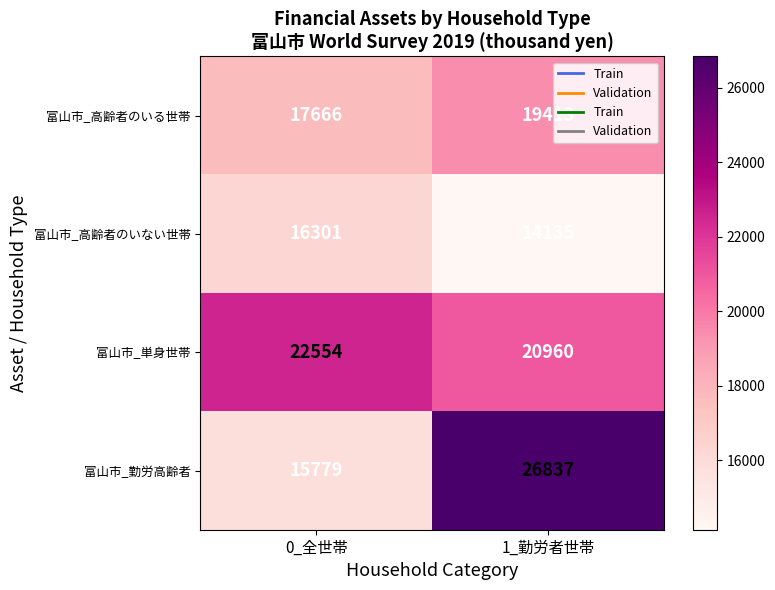

Where is 富山市_勤労高齢者 nearest to the value 21308?

0_全世帯